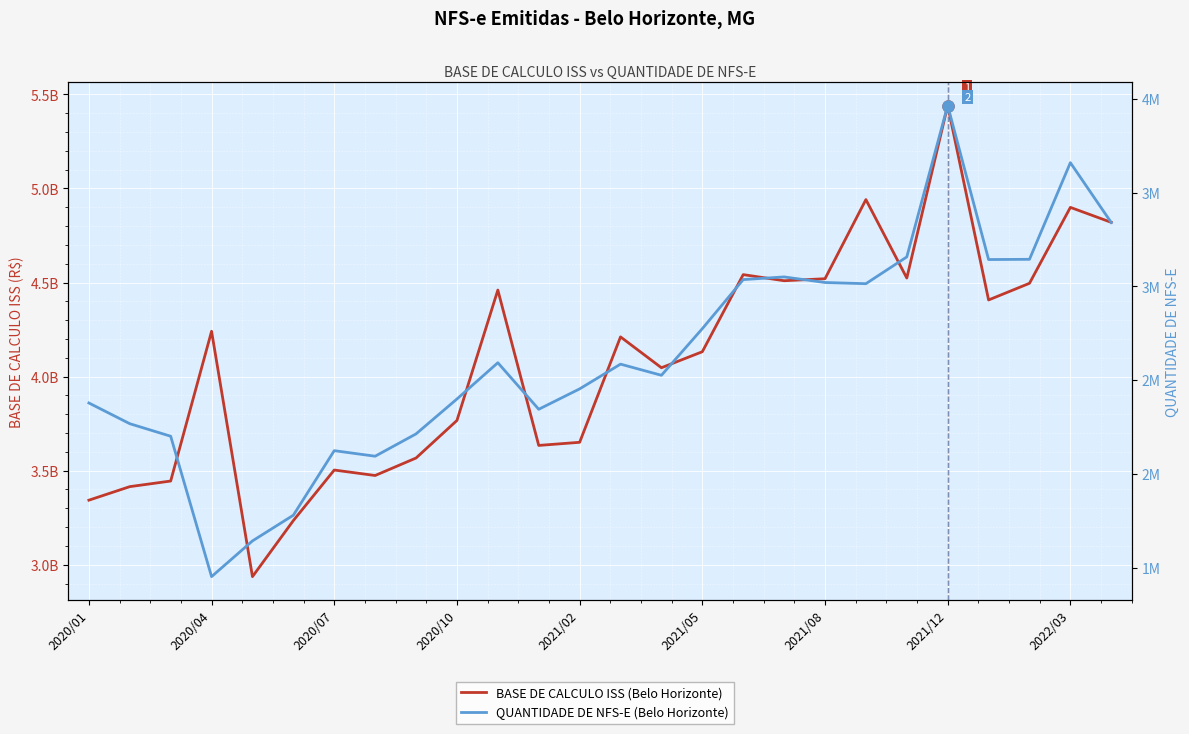

What is the average value of the BASE DE CALCULO ISS (Belo Horizonte) series?

4083119378